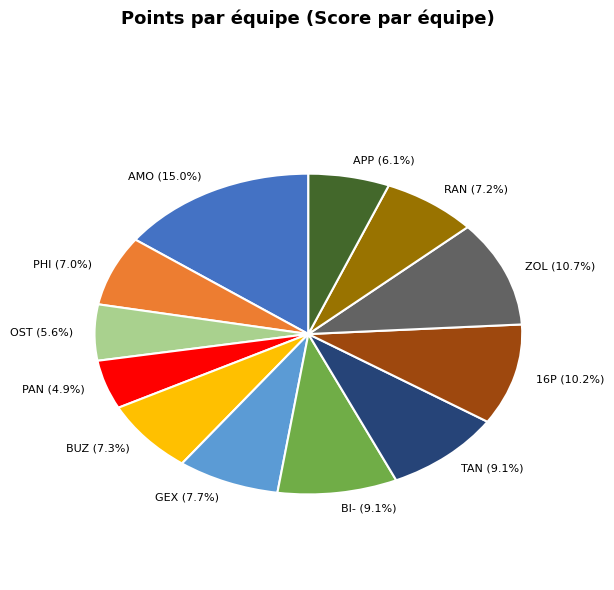

What is the ratio of the value at 16P (10.2%) to the value at PAN (4.9%)?

2.1